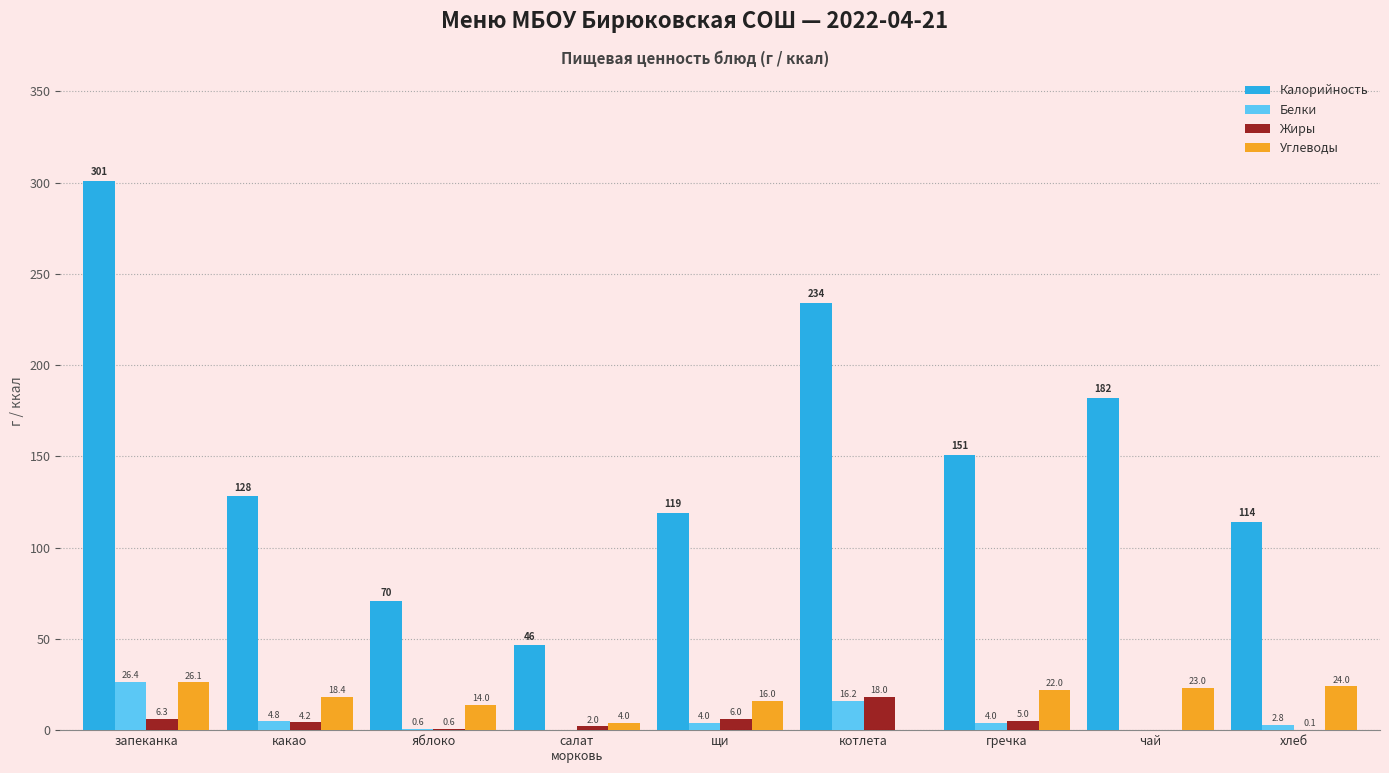

Count the number of categories in the chart.

9